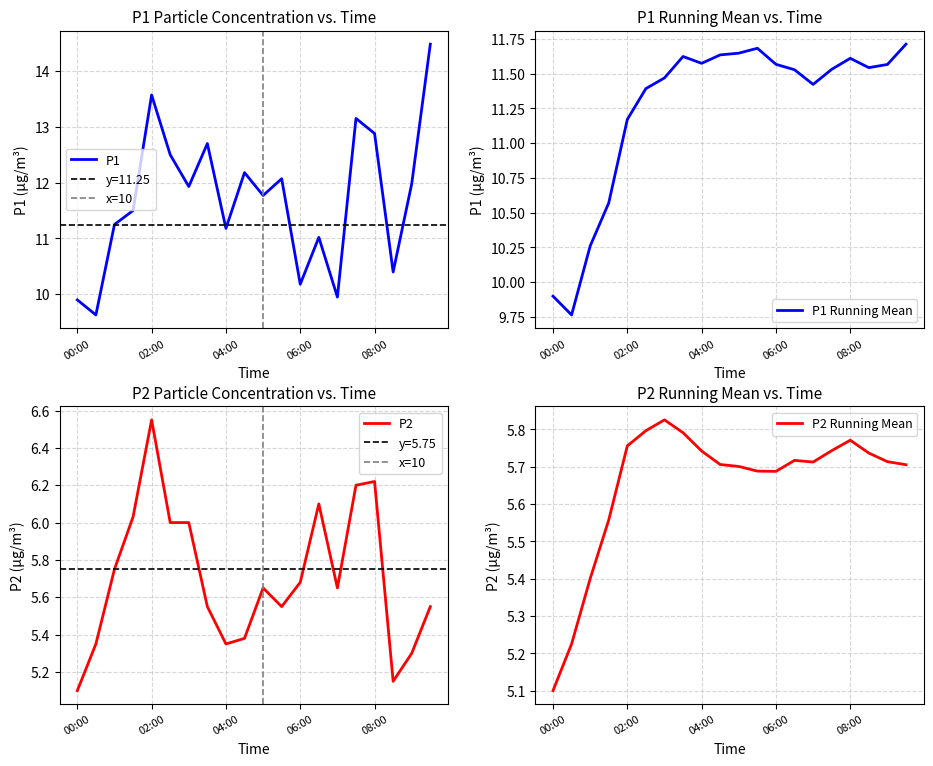

Which series changed the most between 01:00 and 07:30?

P1